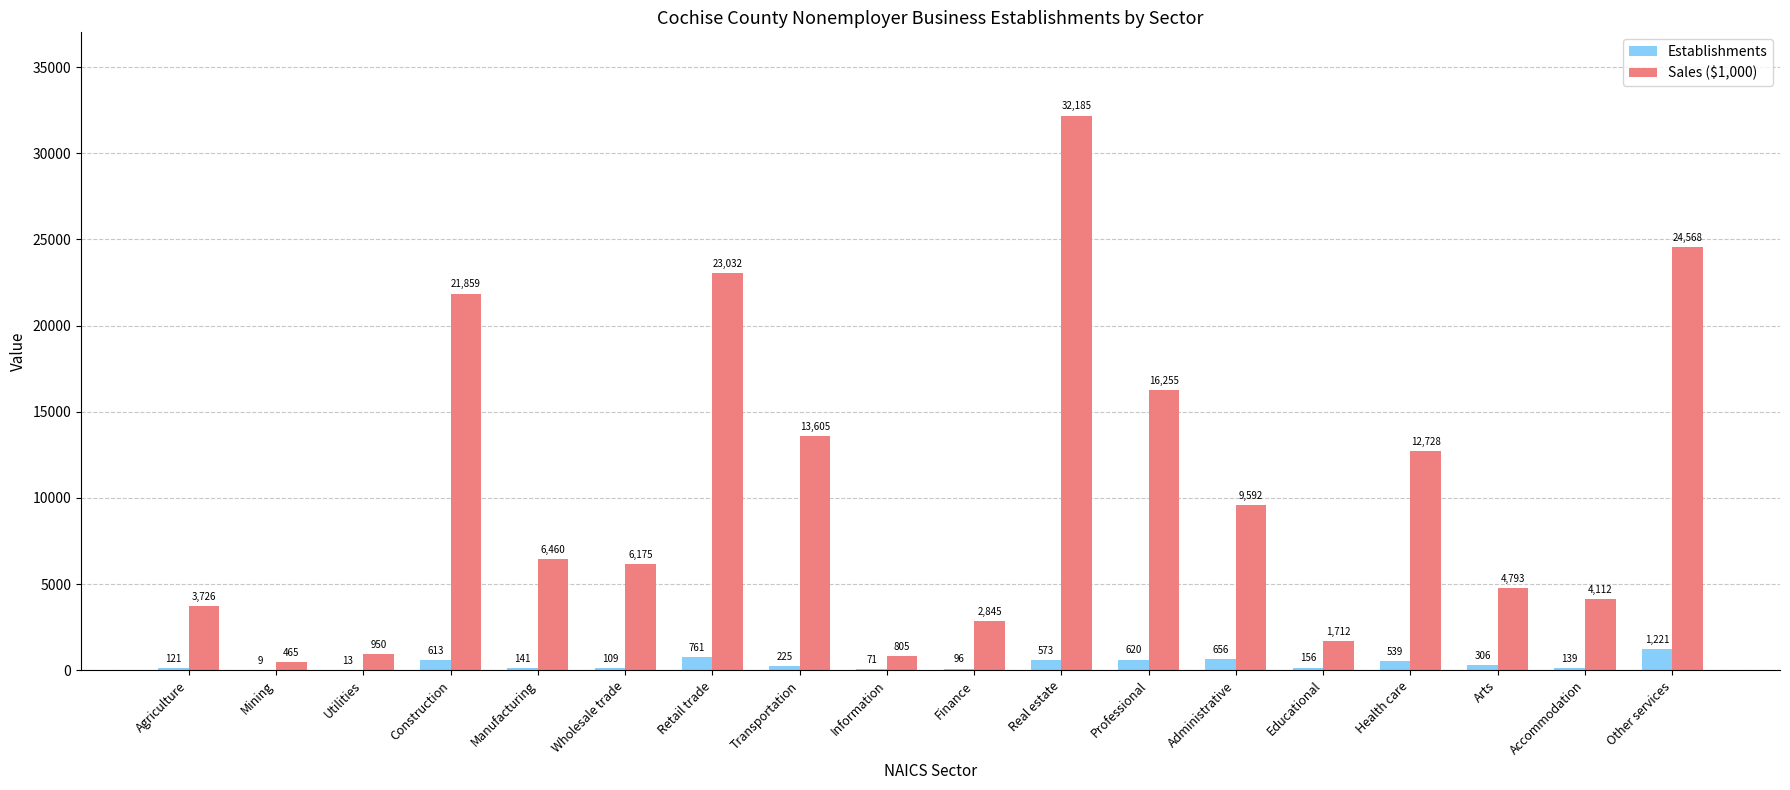

Is it true that Establishments equals 656 at Administrative?

True